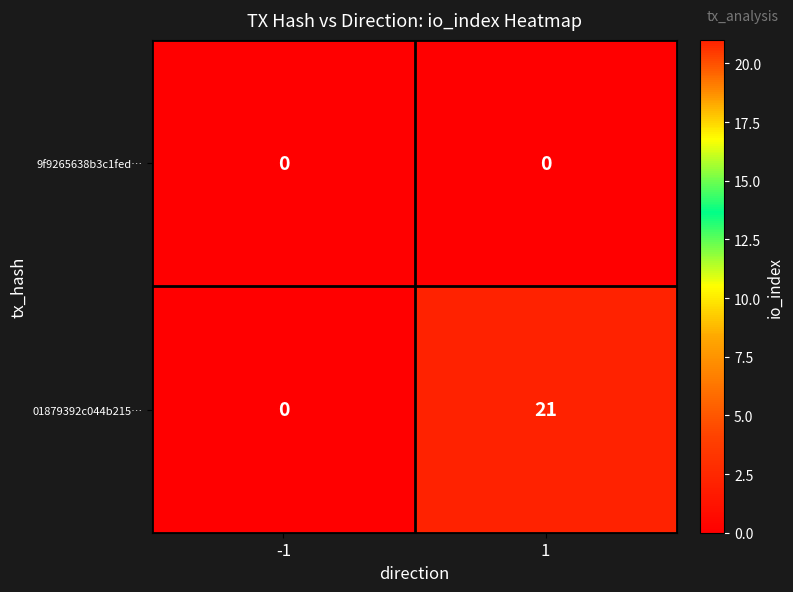

List the series in order of their overall mean, highest first.

01879392c044b215…, 9f9265638b3c1fed…